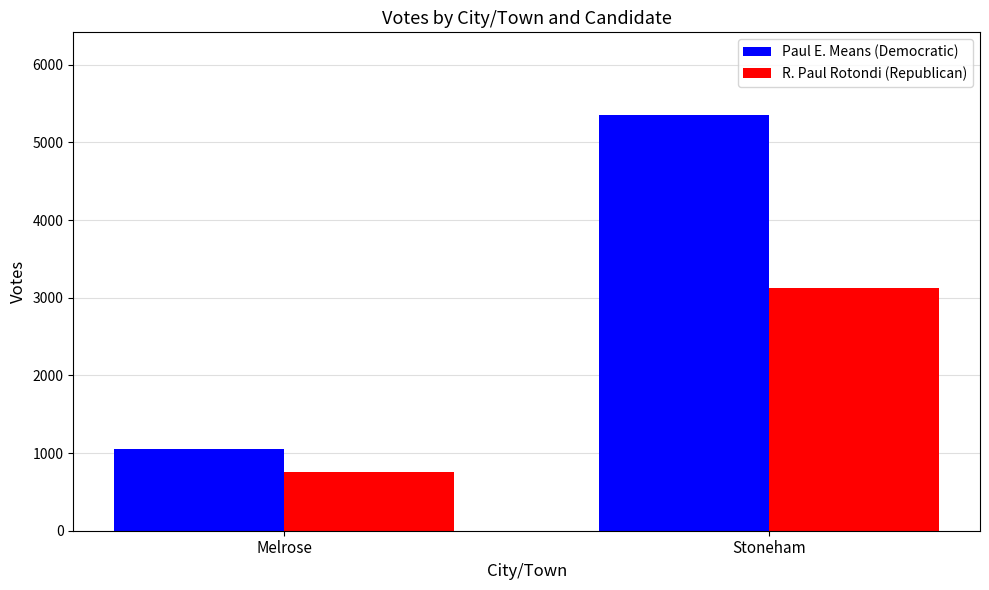

True or false: R. Paul Rotondi (Republican) has a value of 1213 at Melrose.

False